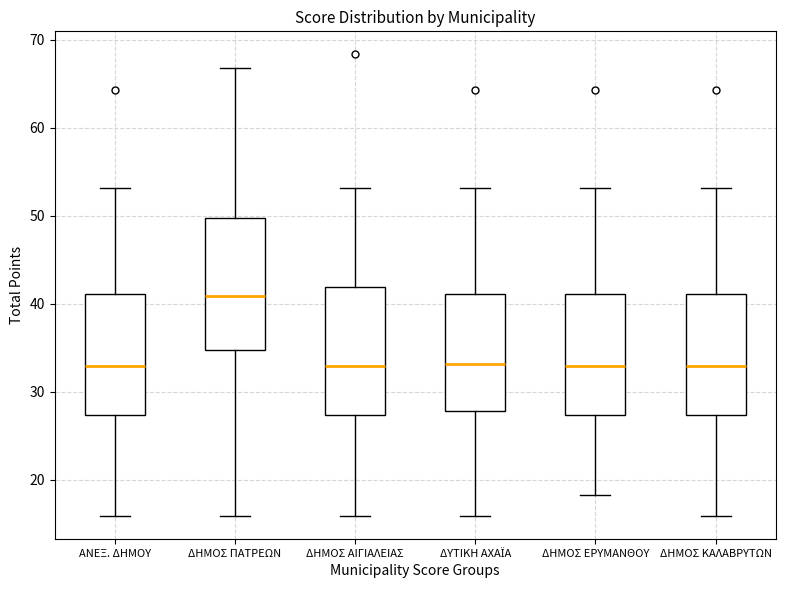

Reading left to right, read every box against the y-axis: the position of its median line, the range the box covers, and the ends of its whiskers. The values are not printed on the chart, so give them approximately, as read against the axis.

ΑΝΕΞ. ΔΗΜΟΥ: median 33, box 27 to 41, whiskers 16 to 53
ΔΗΜΟΣ ΠΑΤΡΕΩΝ: median 41, box 35 to 50, whiskers 16 to 67
ΔΗΜΟΣ ΑΙΓΙΑΛΕΙΑΣ: median 33, box 27 to 42, whiskers 16 to 53
ΔΥΤΙΚΗ ΑΧΑΪΑ: median 33, box 28 to 41, whiskers 16 to 53
ΔΗΜΟΣ ΕΡΥΜΑΝΘΟΥ: median 33, box 27 to 41, whiskers 18 to 53
ΔΗΜΟΣ ΚΑΛΑΒΡΥΤΩΝ: median 33, box 27 to 41, whiskers 16 to 53